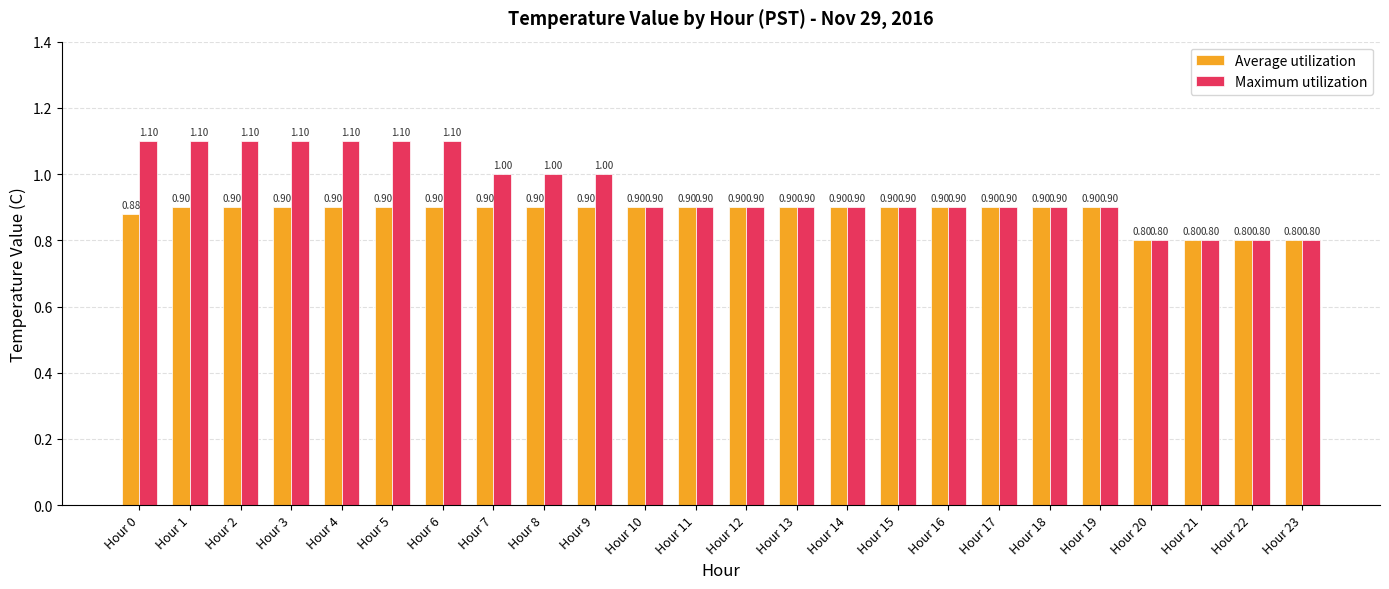

What is the sum of all Average utilization values?

21.2